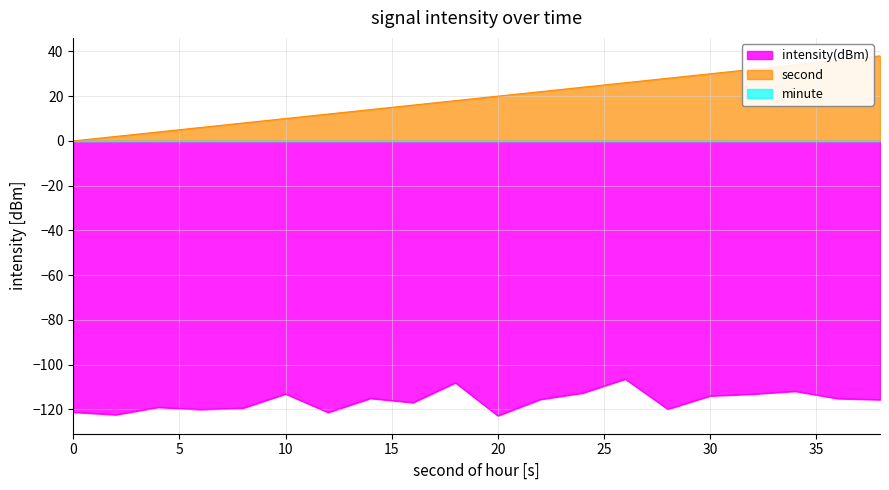

How many categories are shown in the chart?

20